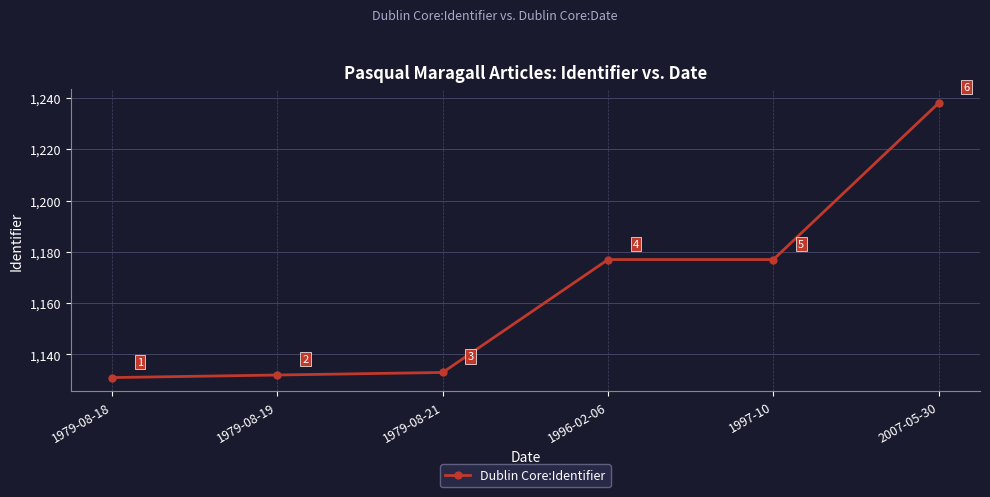

What is the approximate value at 1979-08-19, to the nearest 50?

1150